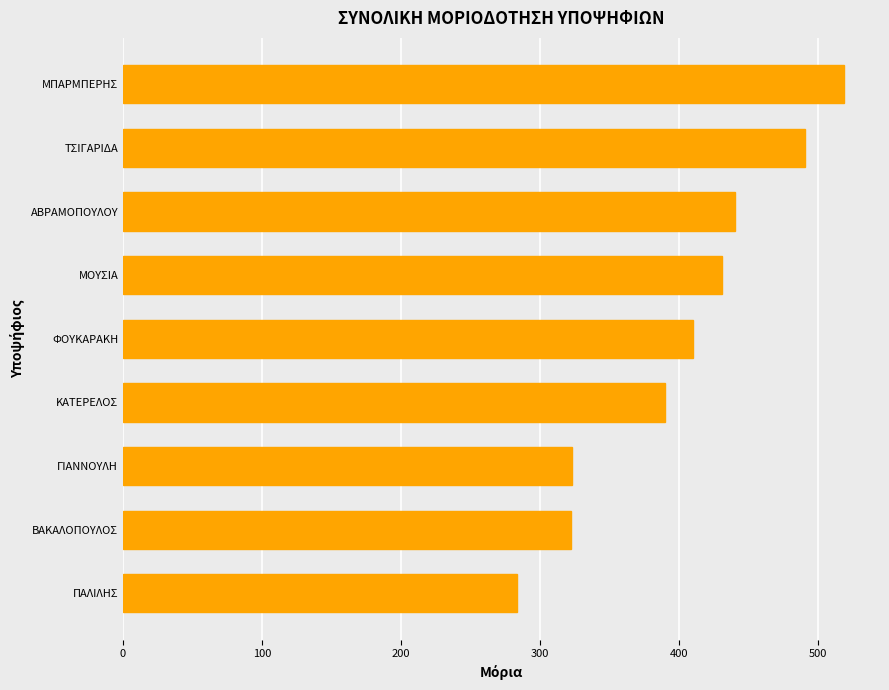

What is the difference between the maximum and minimum values?

235.0